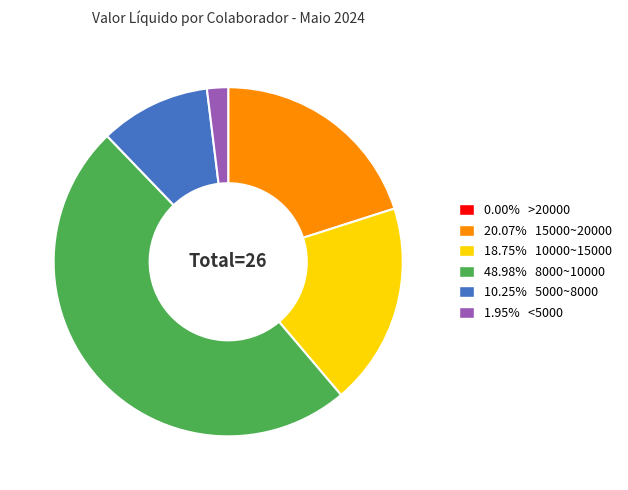

Is there a majority slice in this chart?

No